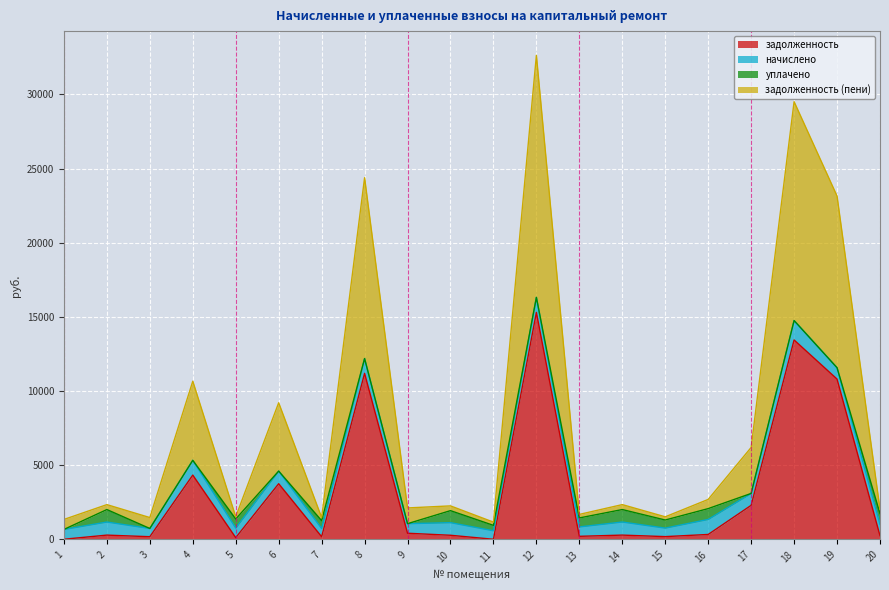

Where is the first local minimum for задолженность?

3